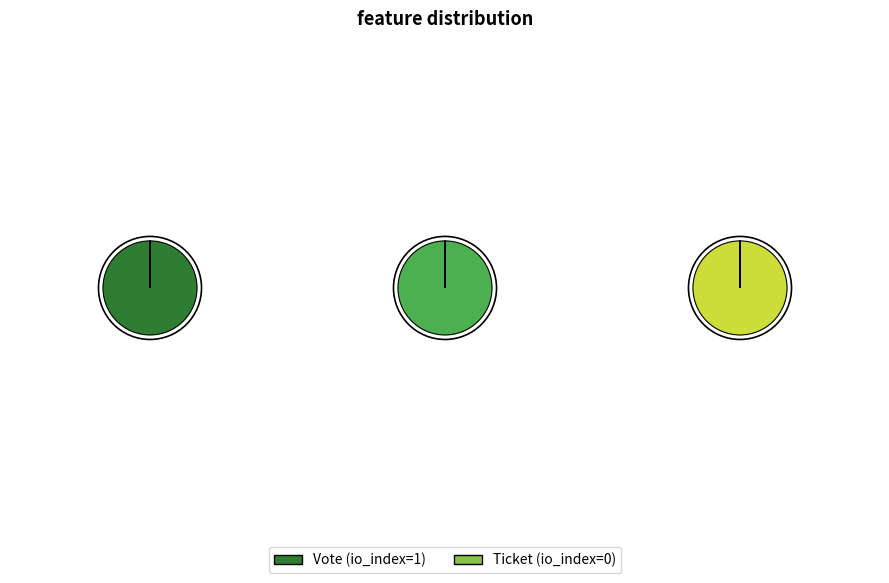

Is it true that Vote is 99% of the pie?

False